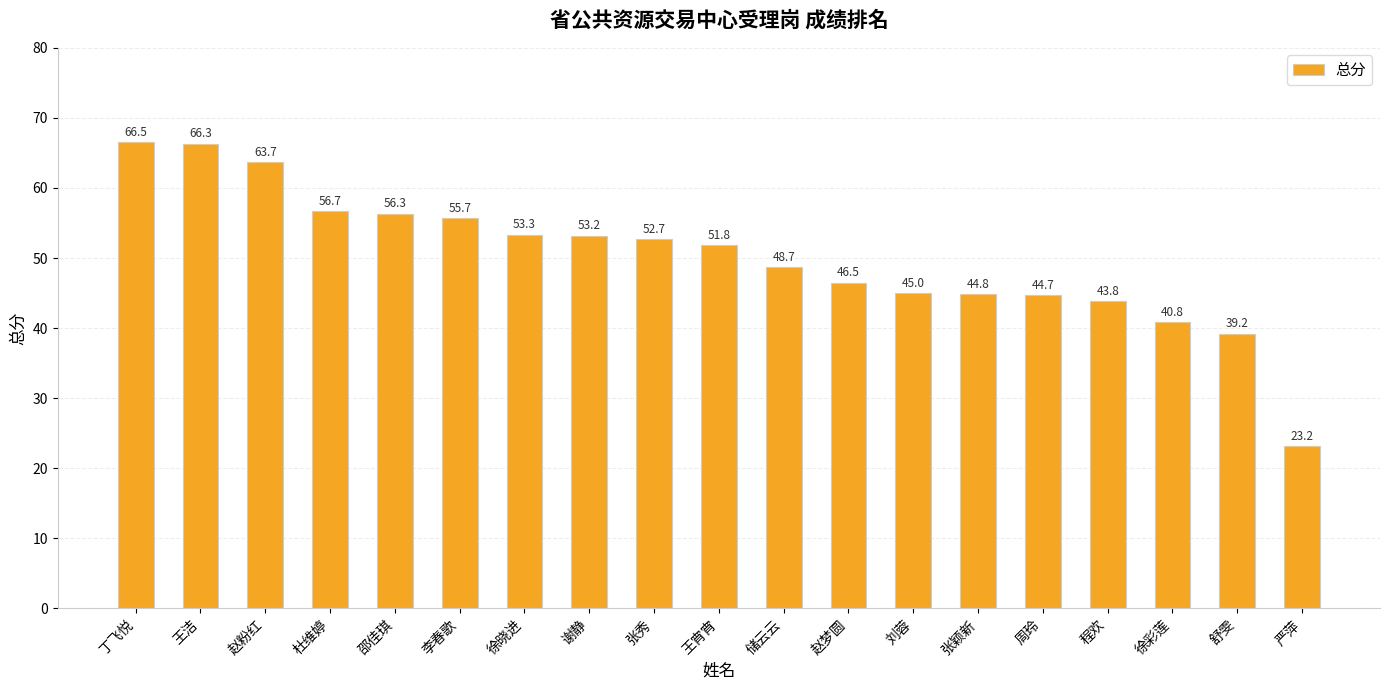

List the labels in order of value, largest first.

丁飞悦, 王洁, 赵粉红, 杜维婷, 邵佳琪, 李春歌, 徐晓进, 谢静, 张秀, 王宵宵, 储云云, 赵梦圆, 刘蓉, 张颖新, 周玲, 程欢, 徐彩莲, 舒雯, 严萍